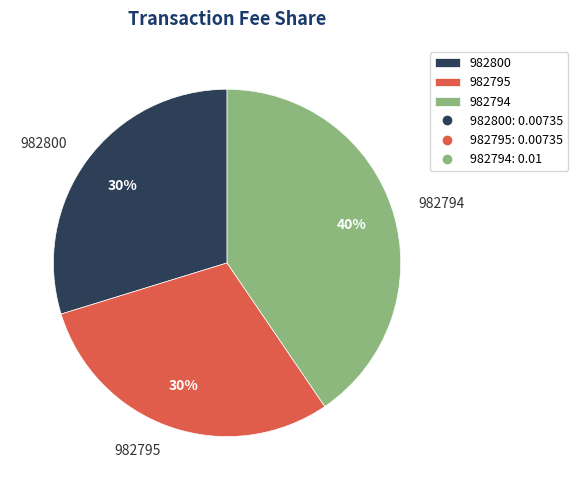

True or false: 982800 accounts for 42% of the total.

False